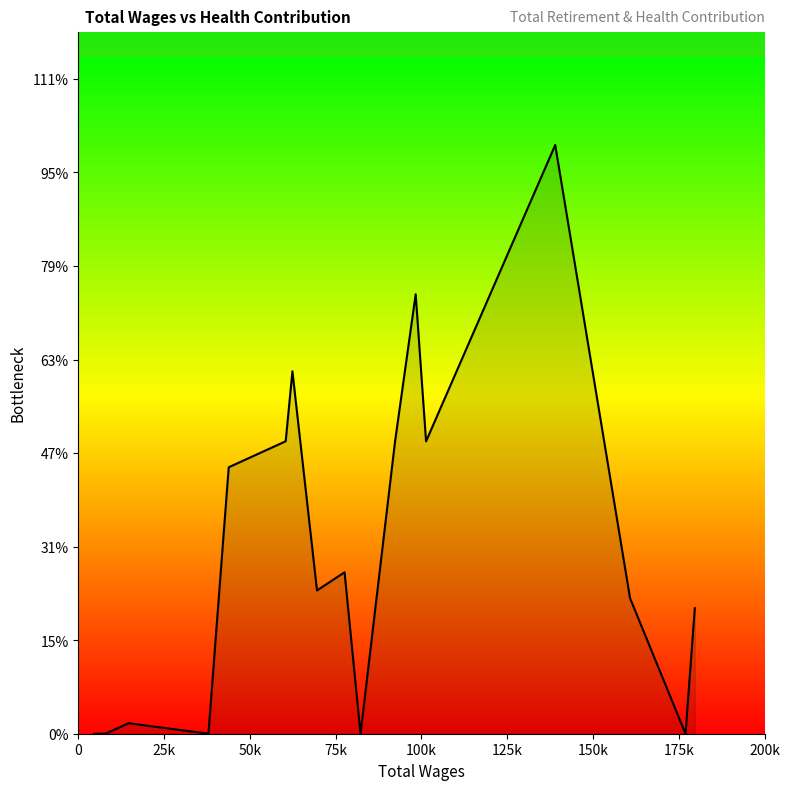

How many interior local valleys (lower than both neighbors) does the data have?

5